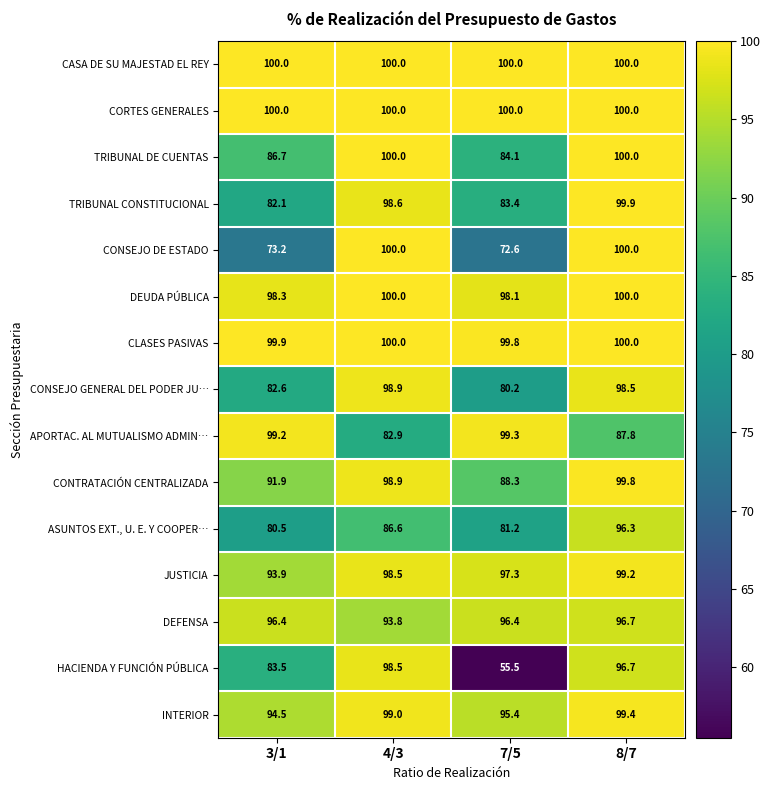

Between 3/1 and 7/5, which series saw the biggest shift?

HACIENDA Y FUNCIÓN PÚBLICA